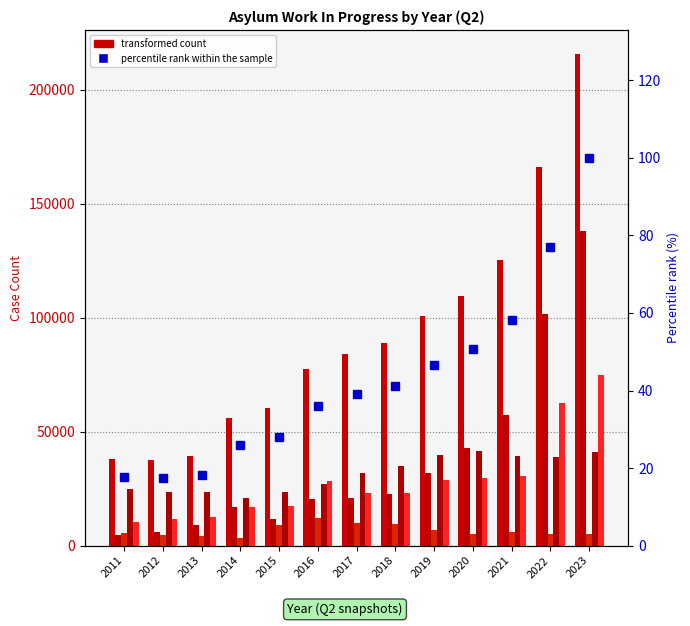

Is the value of Awaiting Initial Asylum Decision at 2021 greater than the value of Subject to Removal Action at 2018?

Yes